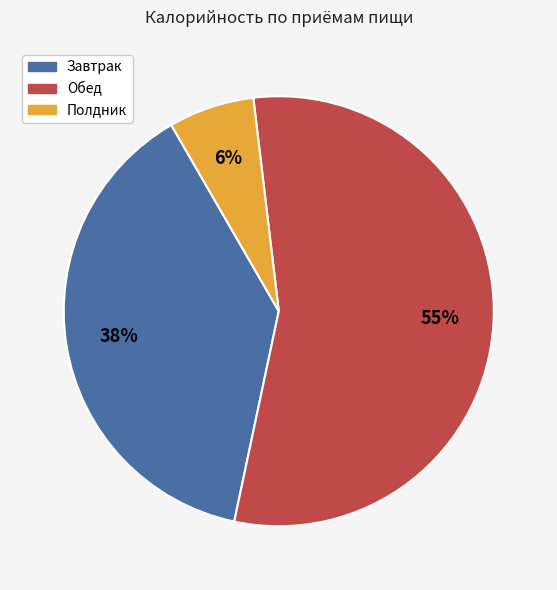

Does any single category account for the majority?

Yes